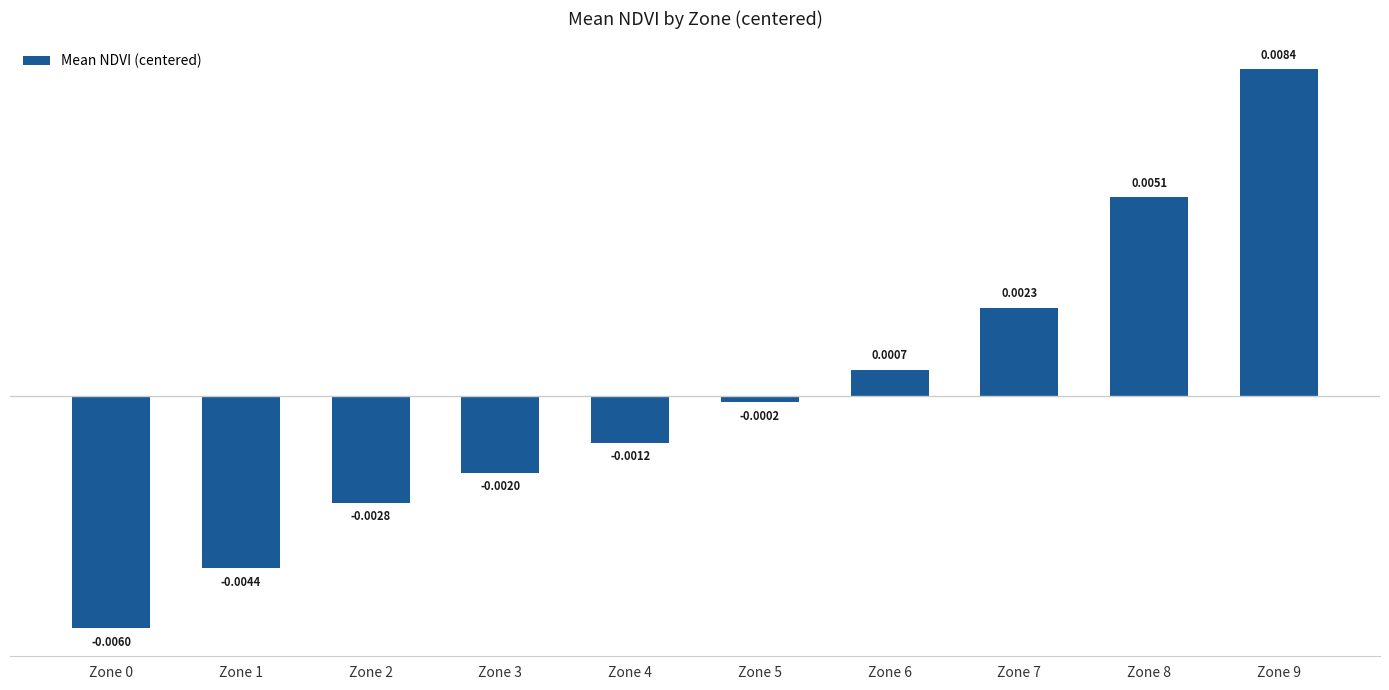

Between Zone 1 and Zone 3, which is larger?

Zone 3